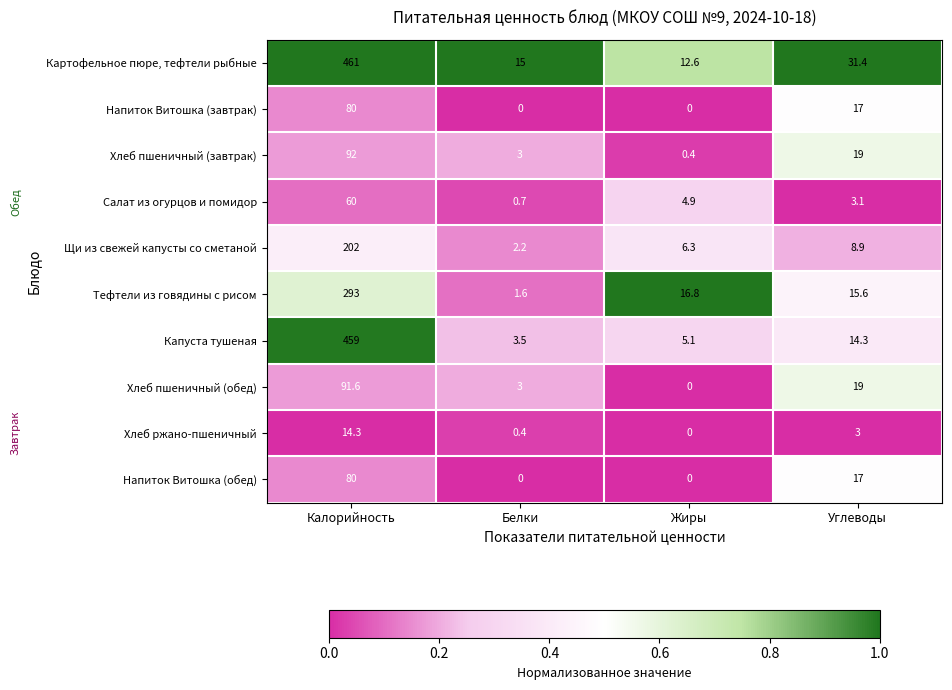

The Хлеб пшеничный (обед) series shows 31.2 at Жиры. True or false?

False